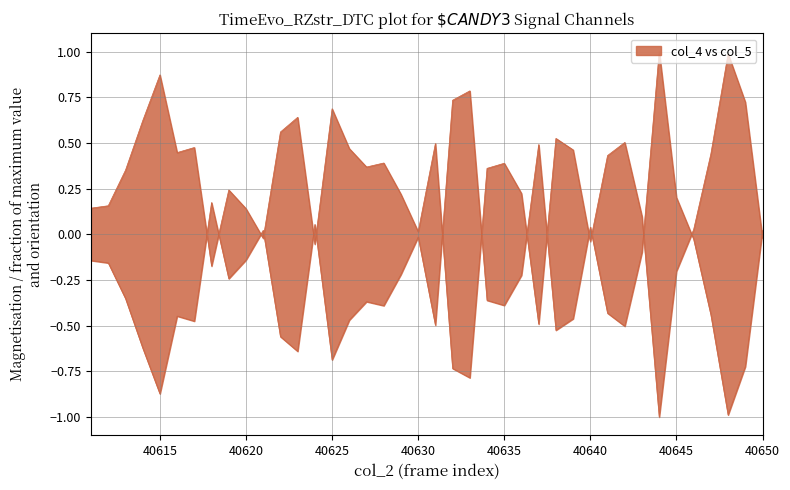

How many times do col_4 and col_5 cross each other?

15